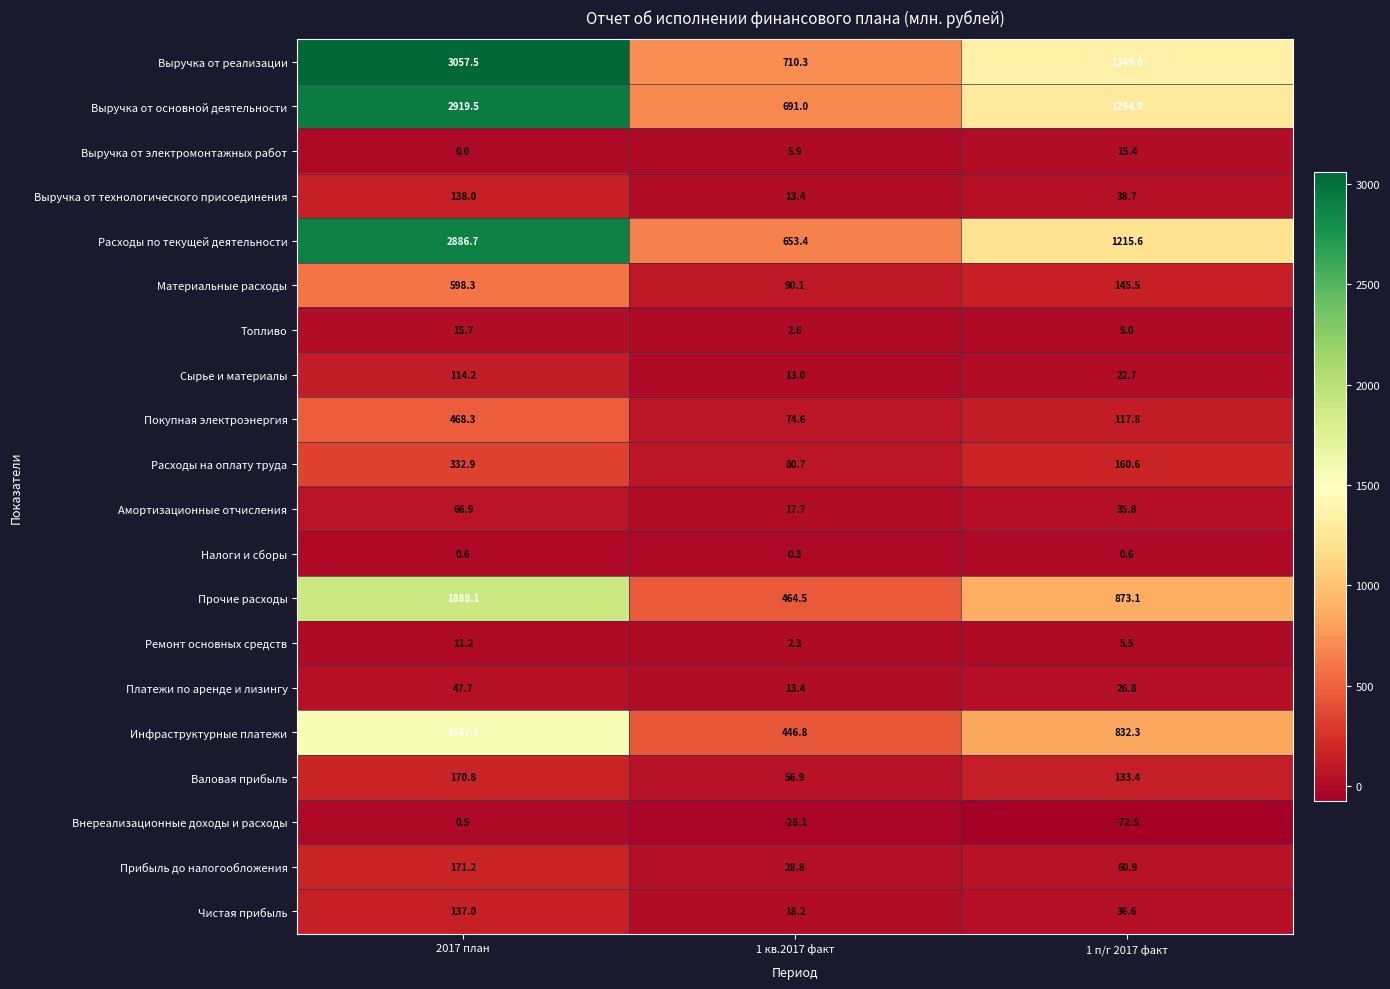

What is the difference between the highest and lowest values at 1 п/г 2017 факт?

1421.5